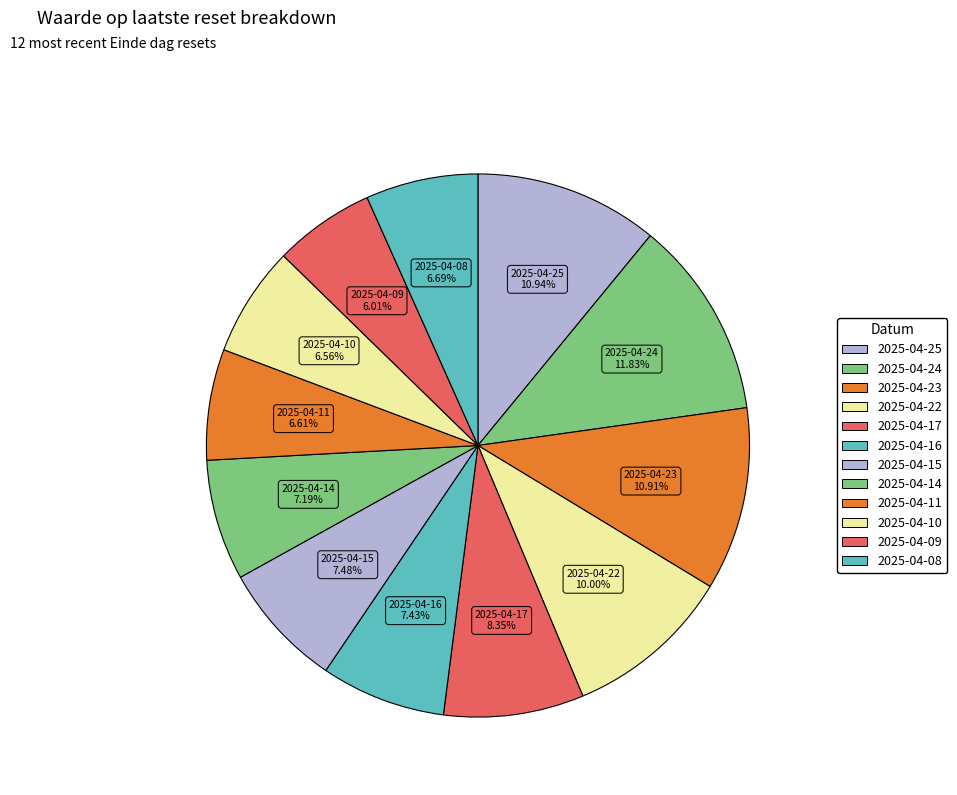

How many slices are in this pie chart?

12